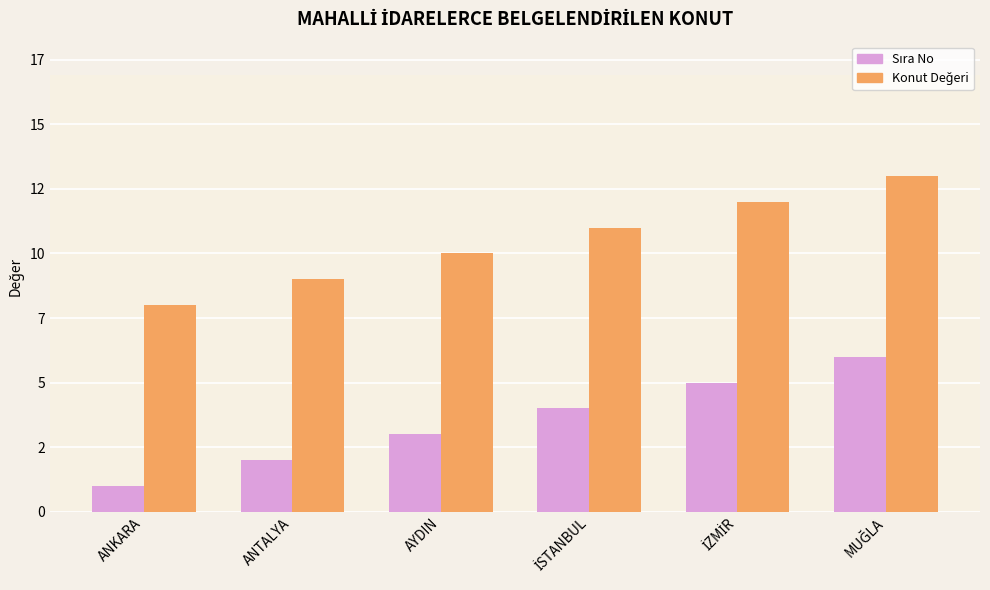

What is the label of the 2nd bar from the left?

ANTALYA